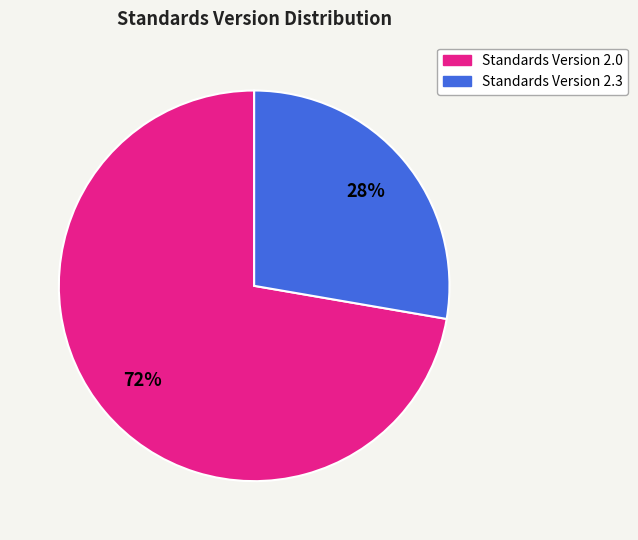

What is the ratio of the value at Standards Version 2.3 to the value at Standards Version 2.0?

0.4